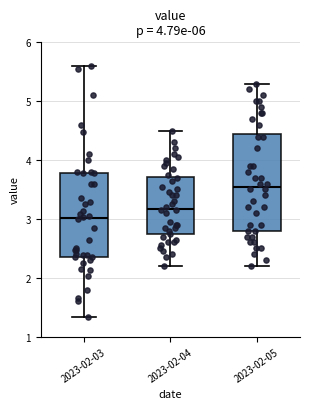

Reading left to right, transcribe this box plot: for each box, give where its median line is, the range the box spans, and where its two whiskers end, as read against the y-axis. The values are not printed on the chart, so give them approximately, as read against the axis.

2023-02-03: median 3.0, box 2.4 to 3.8, whiskers 1.3 to 5.6
2023-02-04: median 3.2, box 2.7 to 3.7, whiskers 2.2 to 4.5
2023-02-05: median 3.6, box 2.8 to 4.5, whiskers 2.2 to 5.3